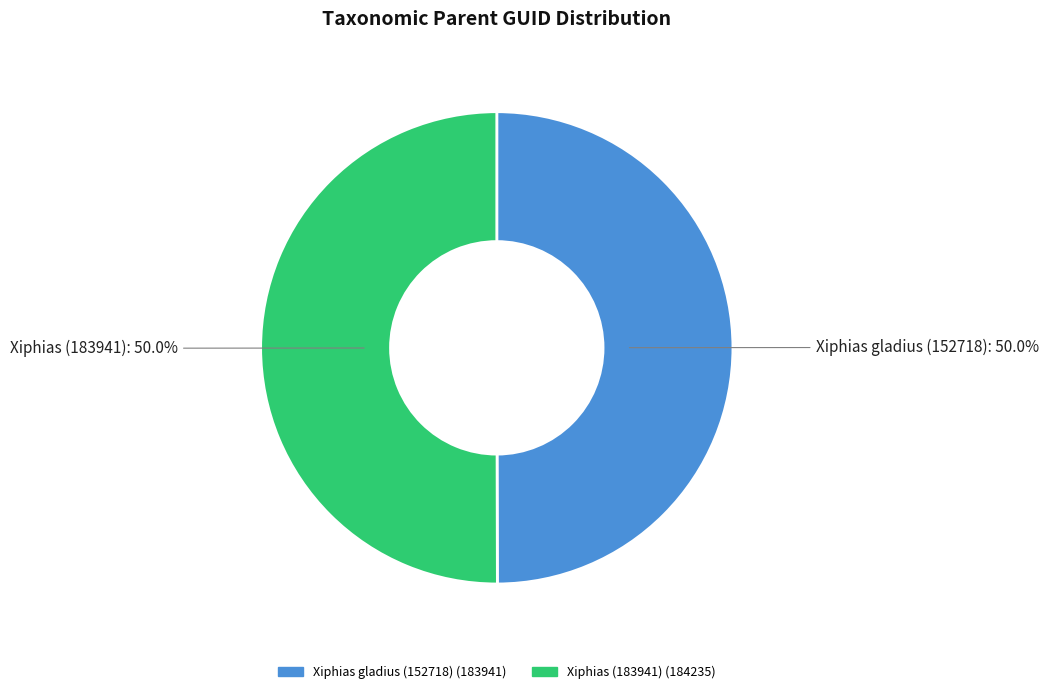

What percentage is NOT represented by Xiphias gladius (152718)?

50.0%